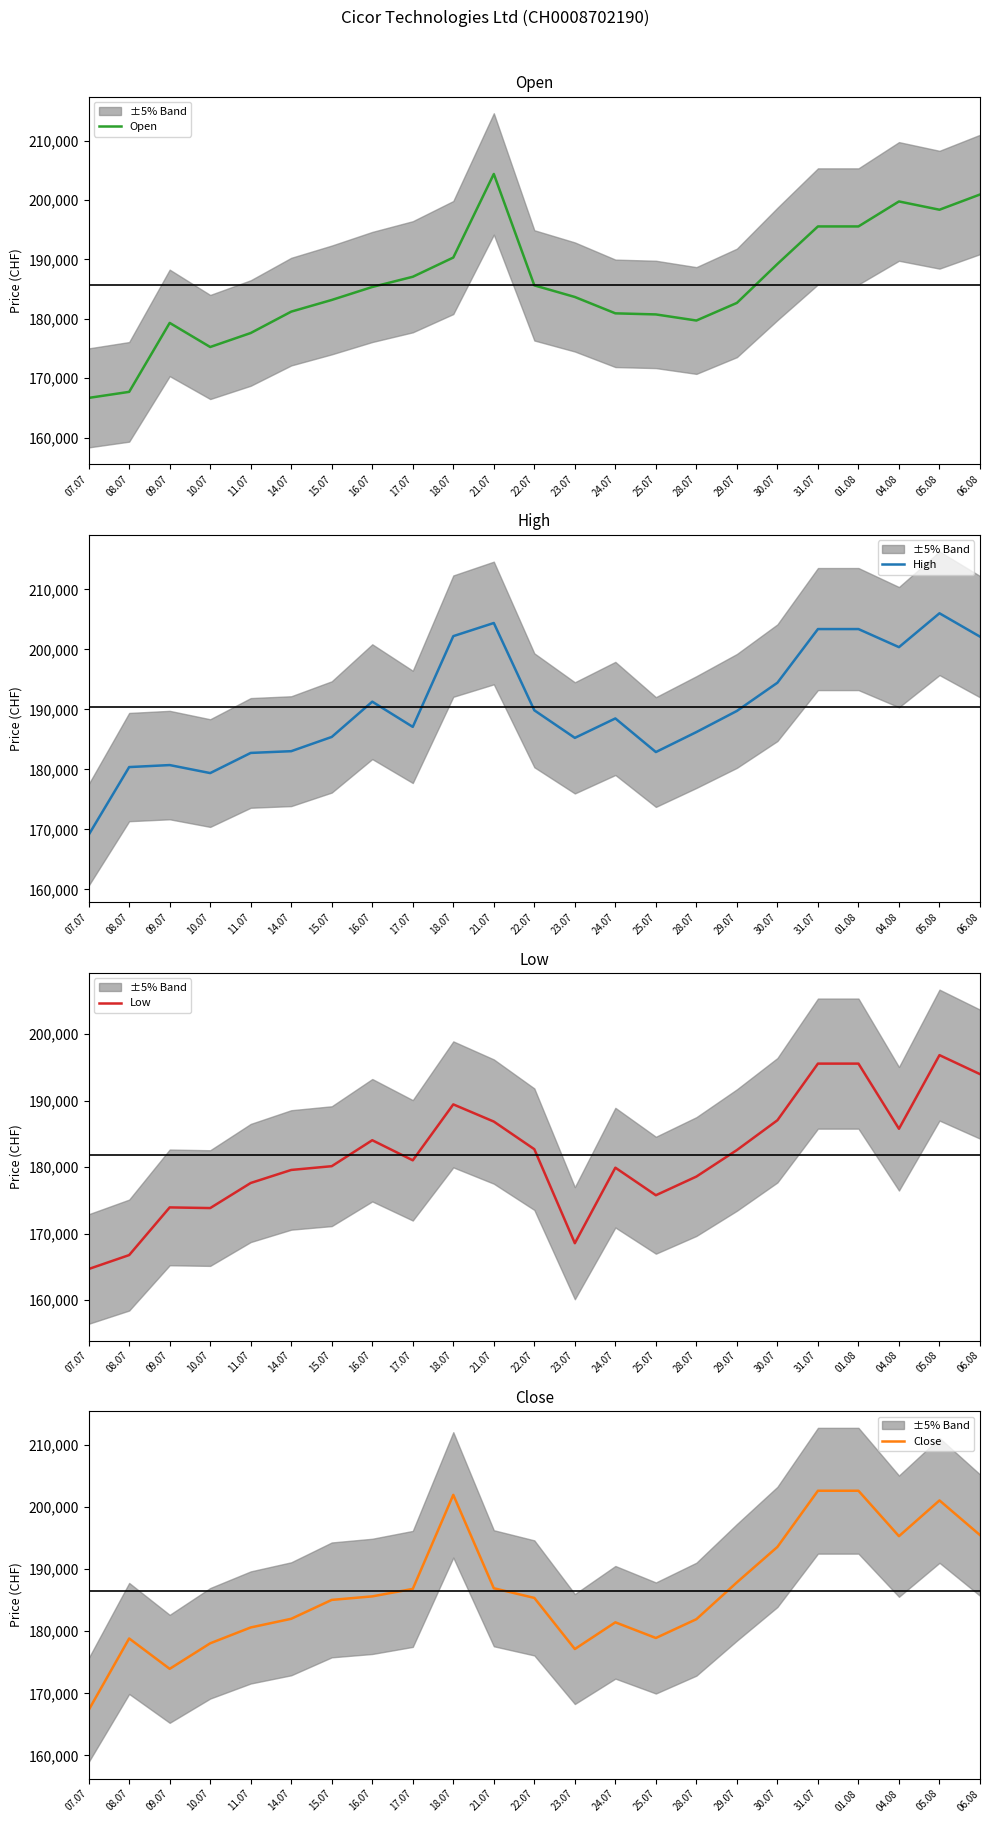

Which category has the lowest value across all series?

07.07